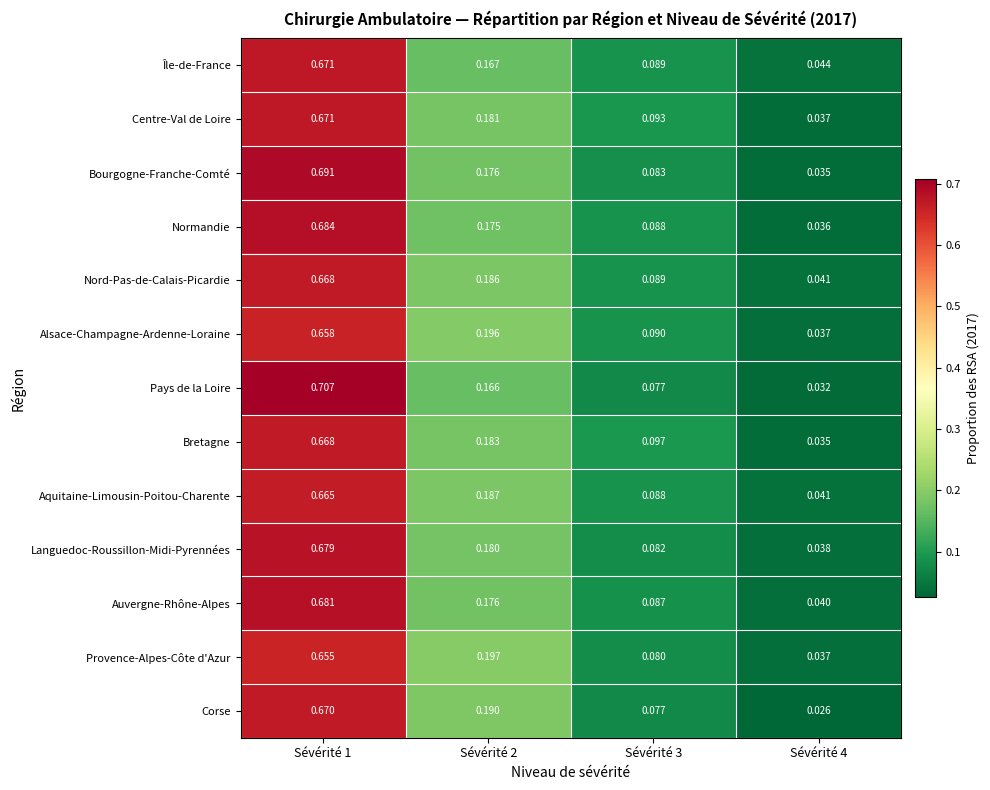

Which series has the largest range (max minus min)?

Pays de la Loire